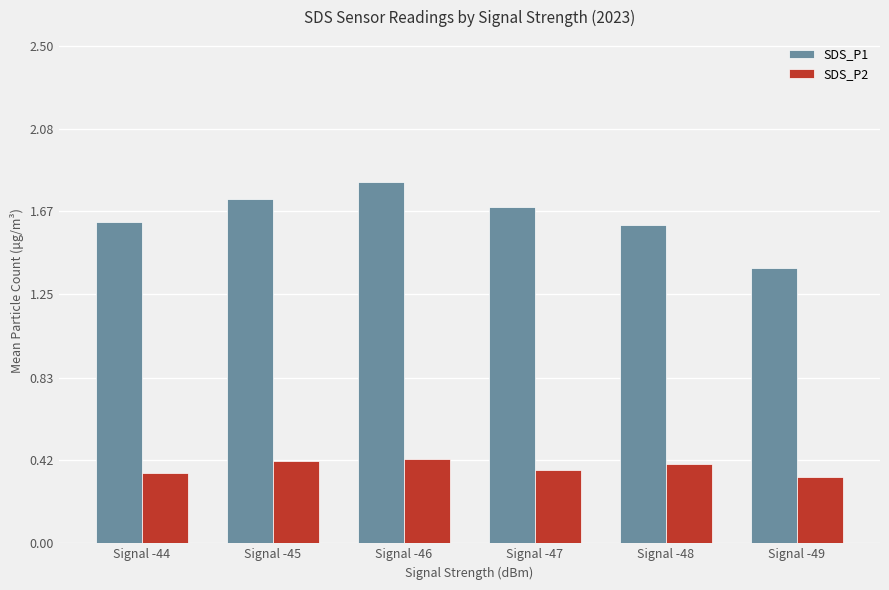

List the series in order of their peak value, highest first.

SDS_P1, SDS_P2